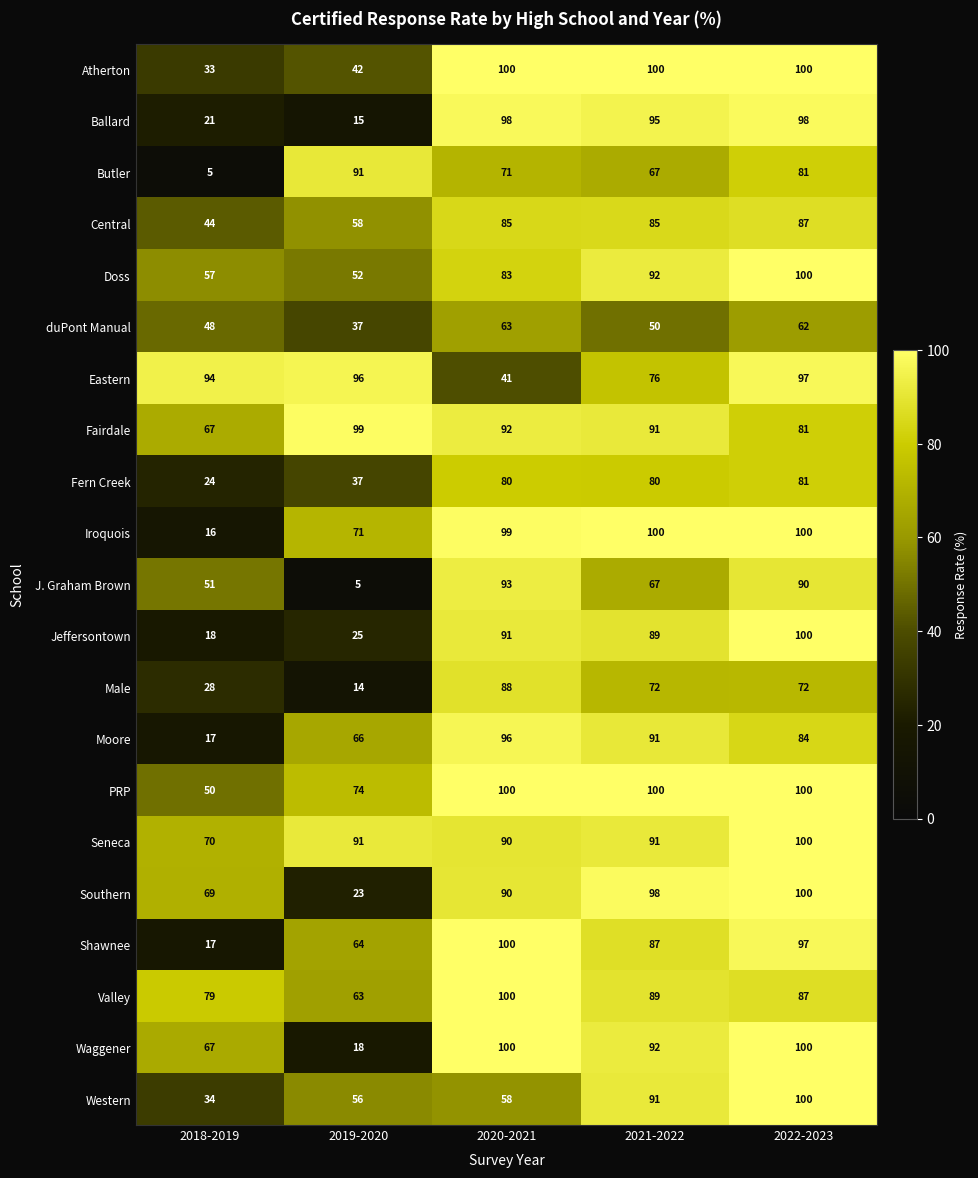

Which series has the largest total across all categories?

Seneca